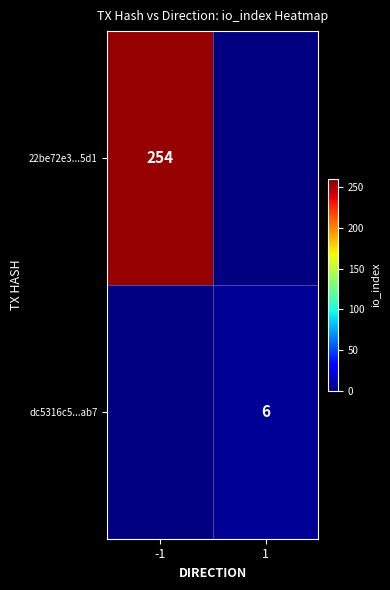

The value of dc5316c5...ab7 at 1 is 4. True or false?

False